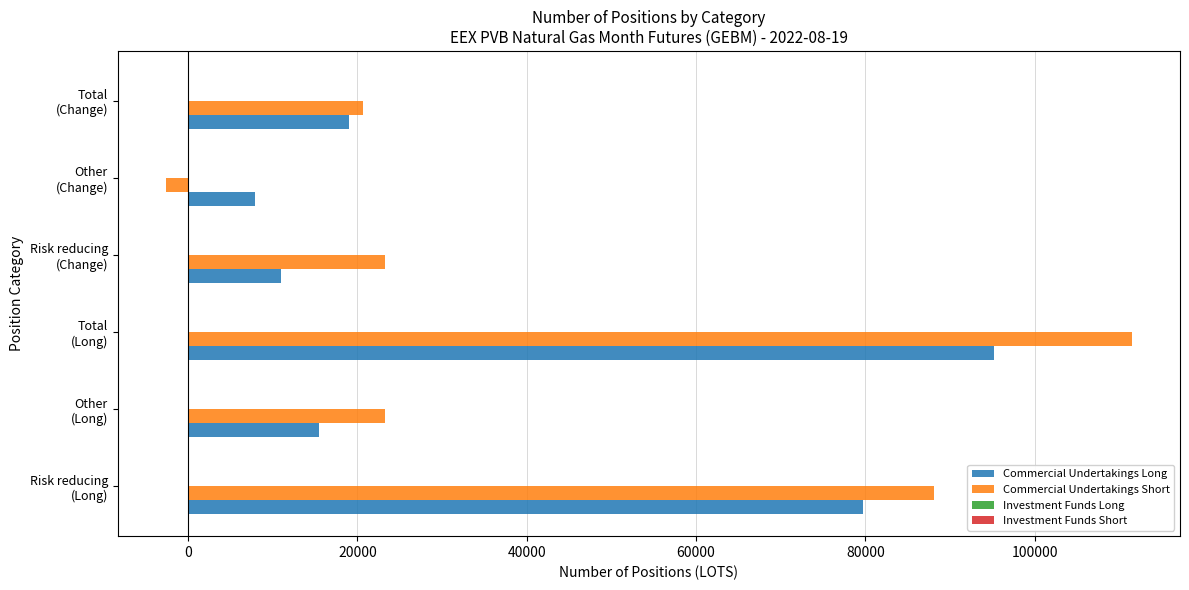

Which series has the widest spread of values?

Commercial Undertakings Short